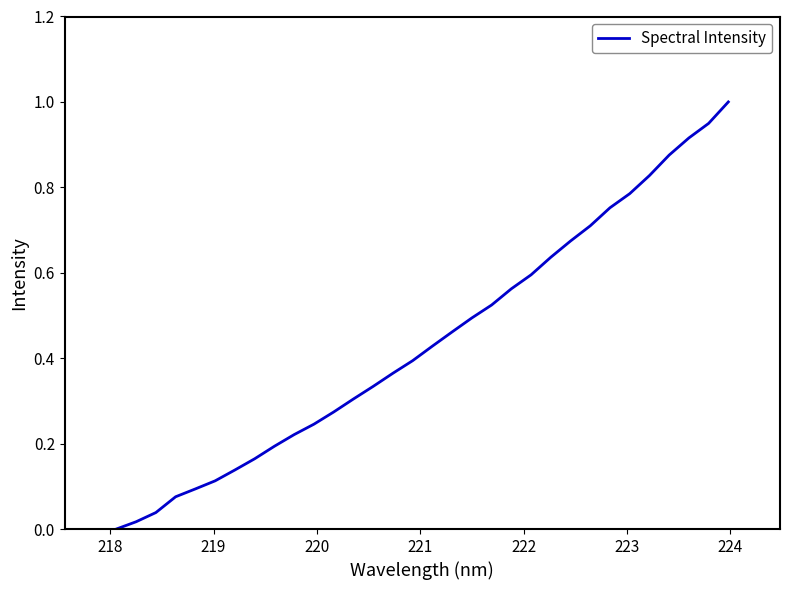

What is the greatest value displayed?

1.0